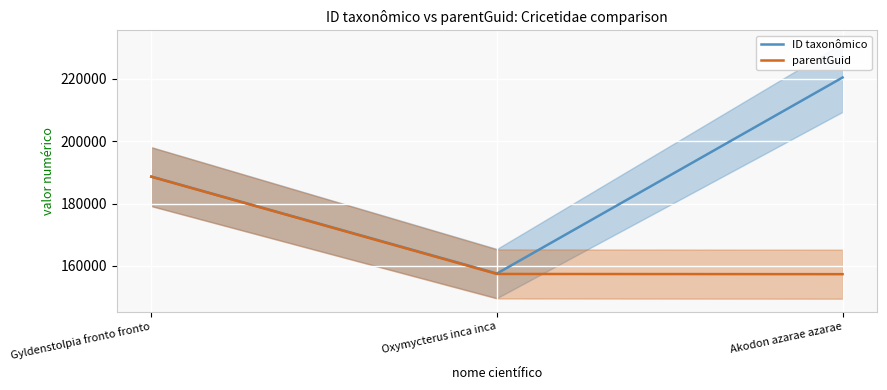

List the series in order of their peak value, lowest first.

parentGuid, ID taxonômico